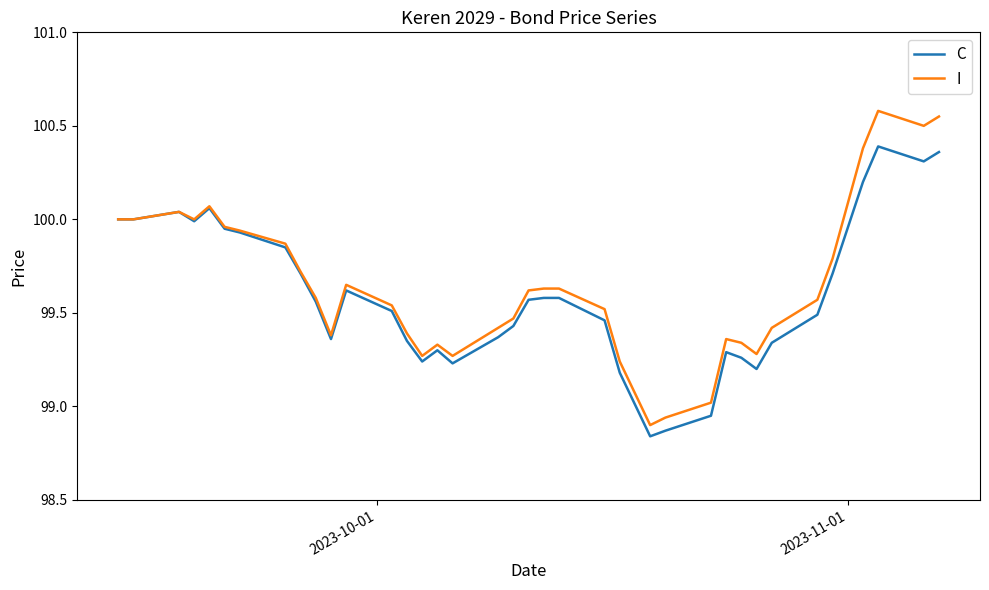

What is the greatest value displayed?

100.6